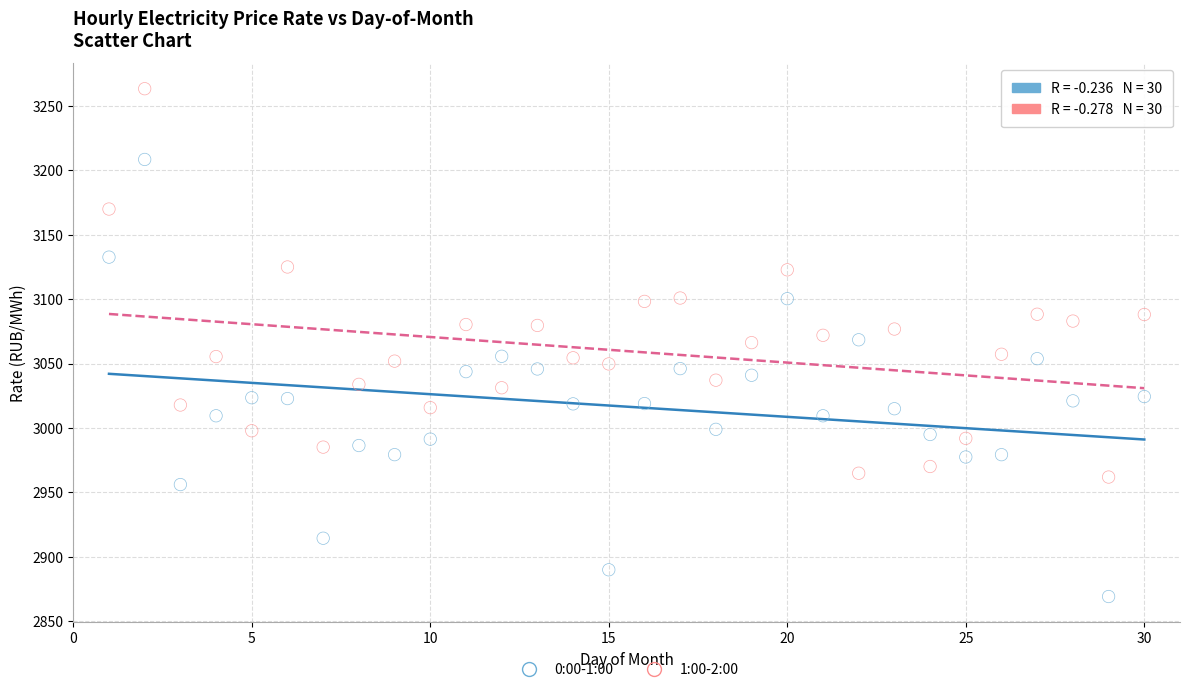

Across all data points, what is the range of X values (max minus min)?

29.0